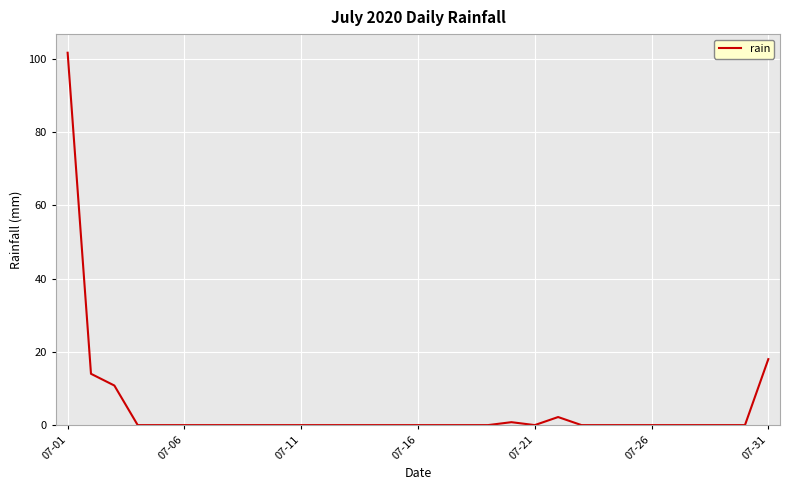

How many series are shown in this chart?

1